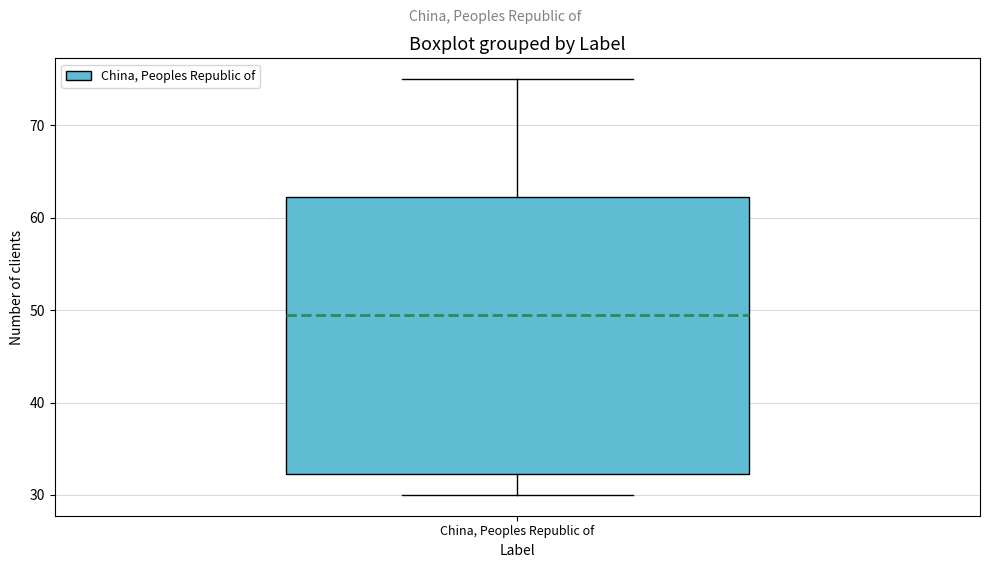

Where does the median line of the box for China, Peoples Republic of sit on the y-axis? The values are not printed on the chart, so give them approximately, as read against the axis.

50